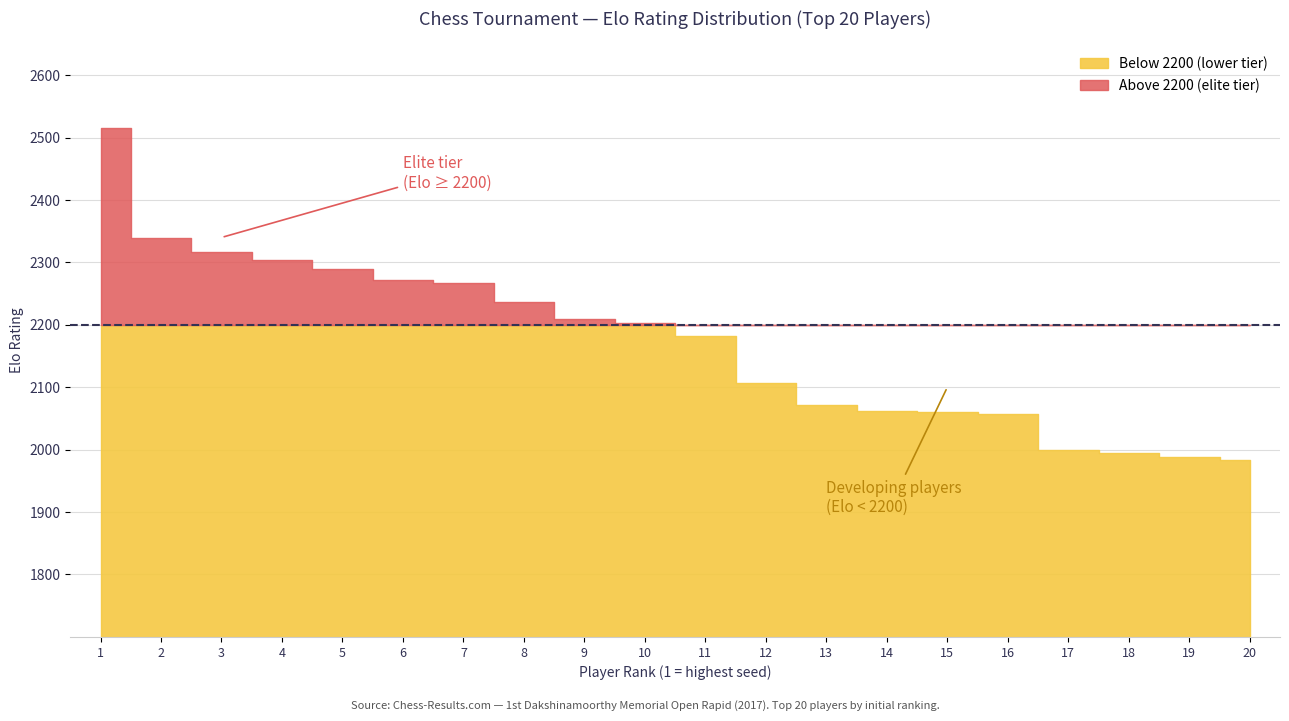

True or false: Elo and Rank intersect in this chart.

False